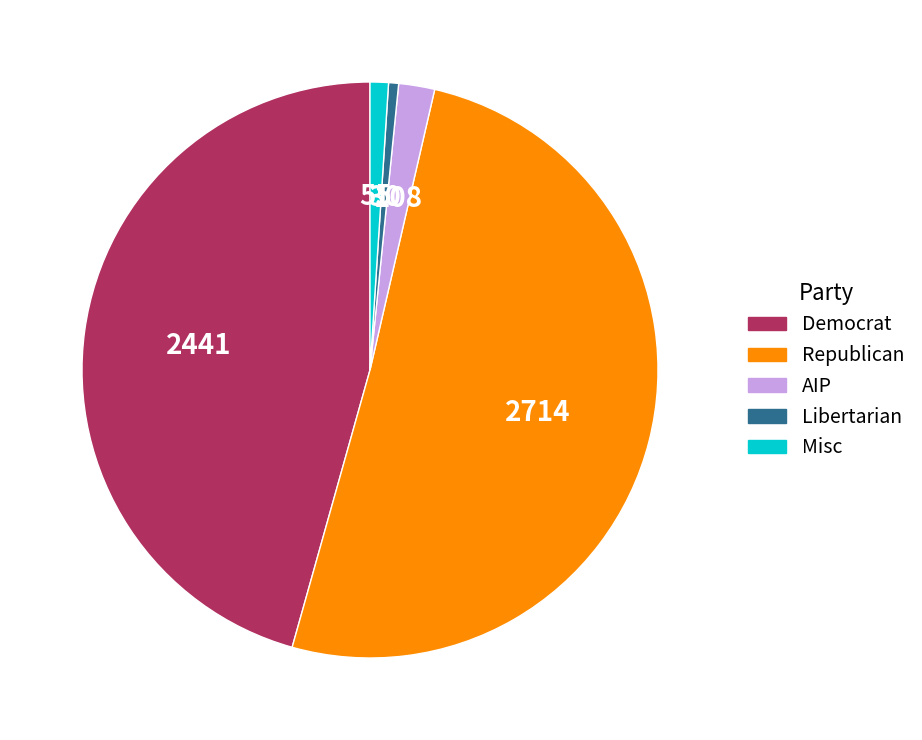

Is there a majority slice in this chart?

Yes